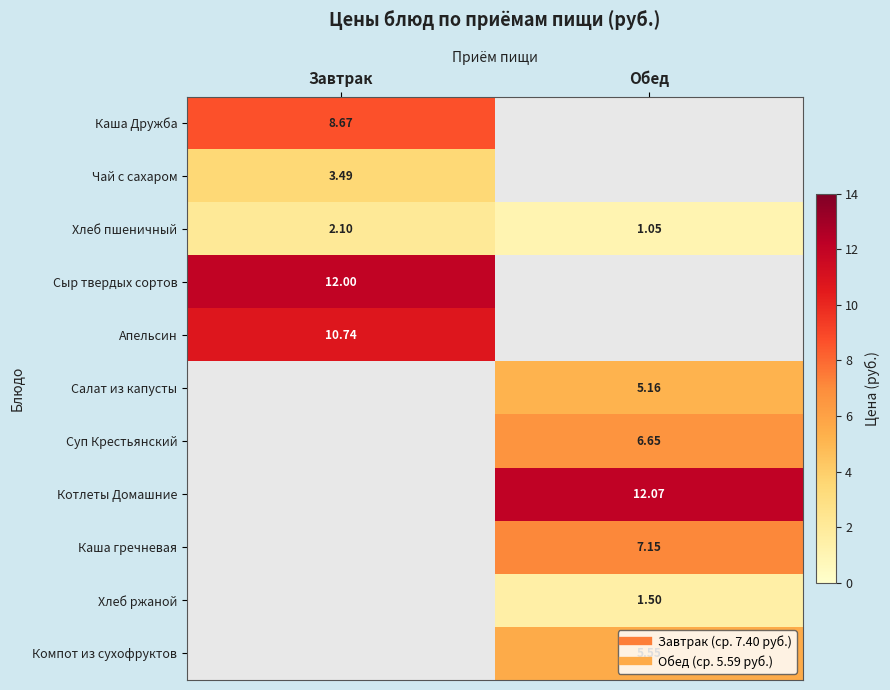

At which label does Каша Дружба reach its peak?

Завтрак